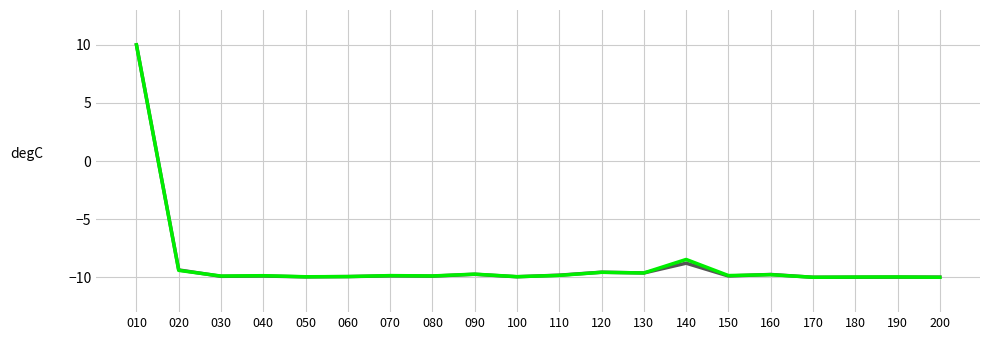

What is the maximum value shown in the chart?

10.0